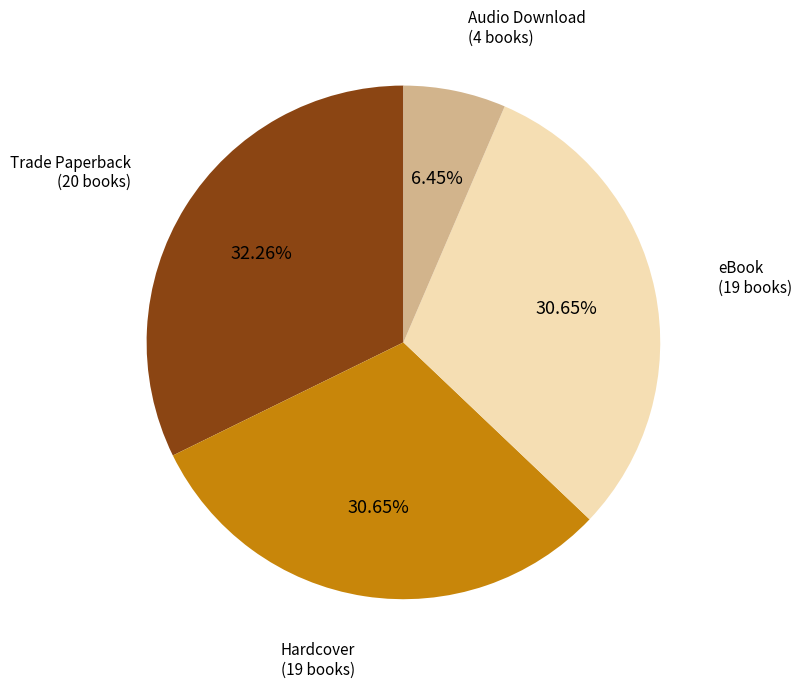

Does any single category account for the majority?

No